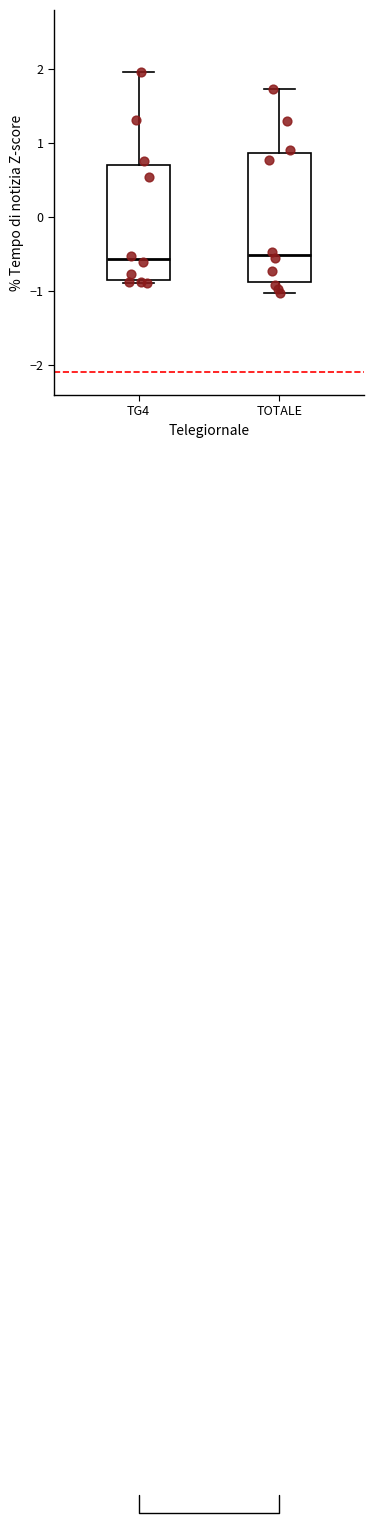

Which box is the tallest, from its lower edge to its upper edge?

TOTALE